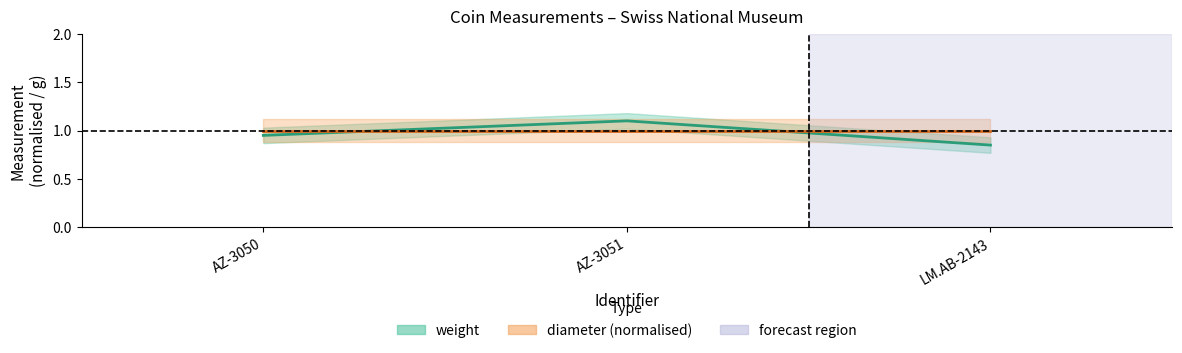

What is the smallest value displayed?

0.8